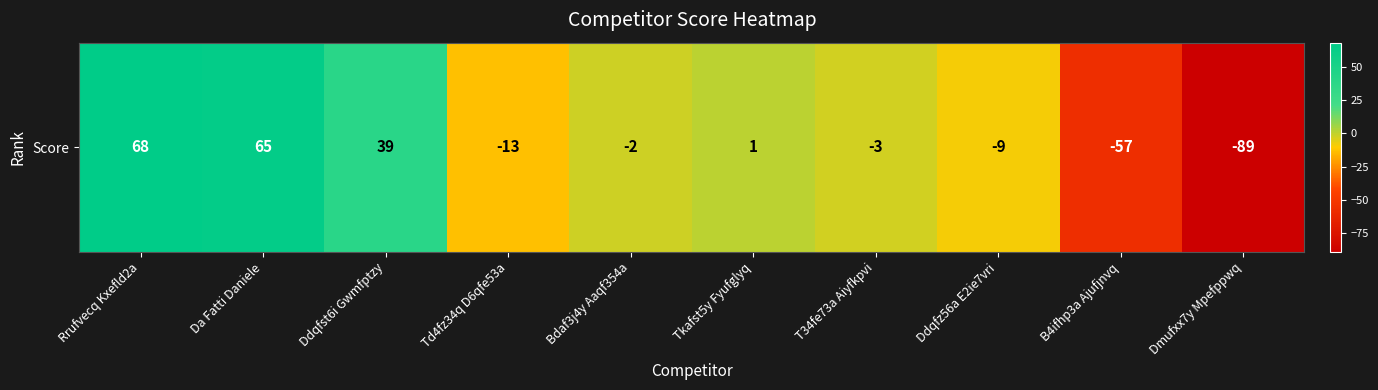

The value at B4ifhp3a Ajufjnvq is -77. True or false?

False